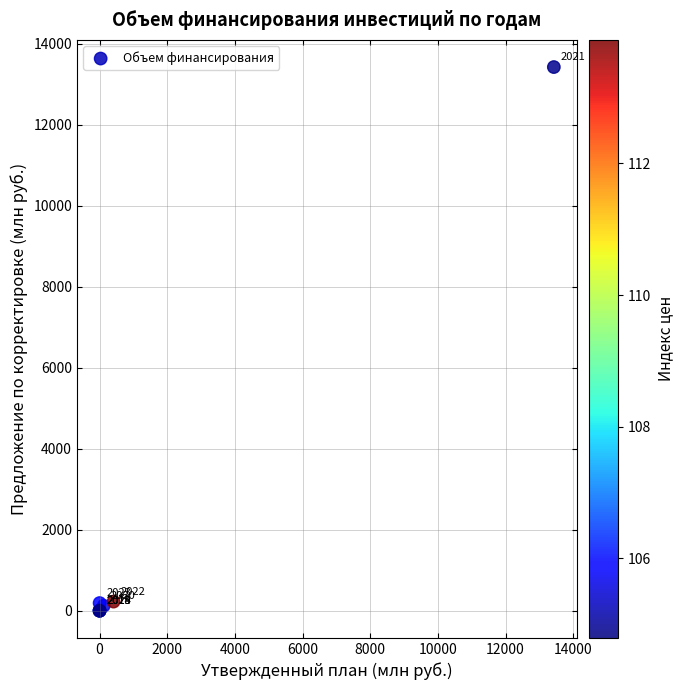

What Y value in the scatter plot is closest to 6712?

224.0